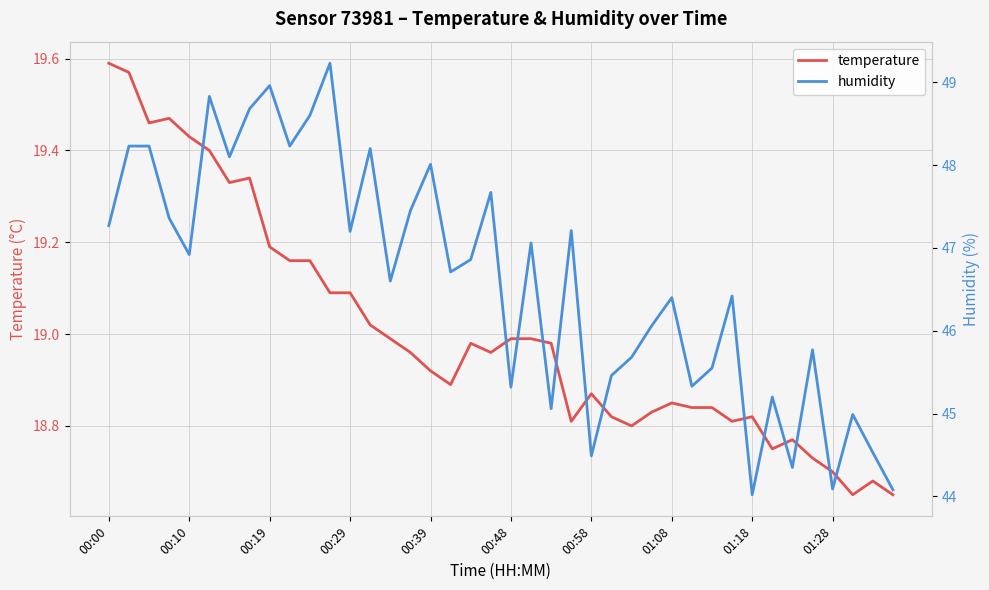

Rank the series by their average value, from highest to lowest.

humidity, temperature